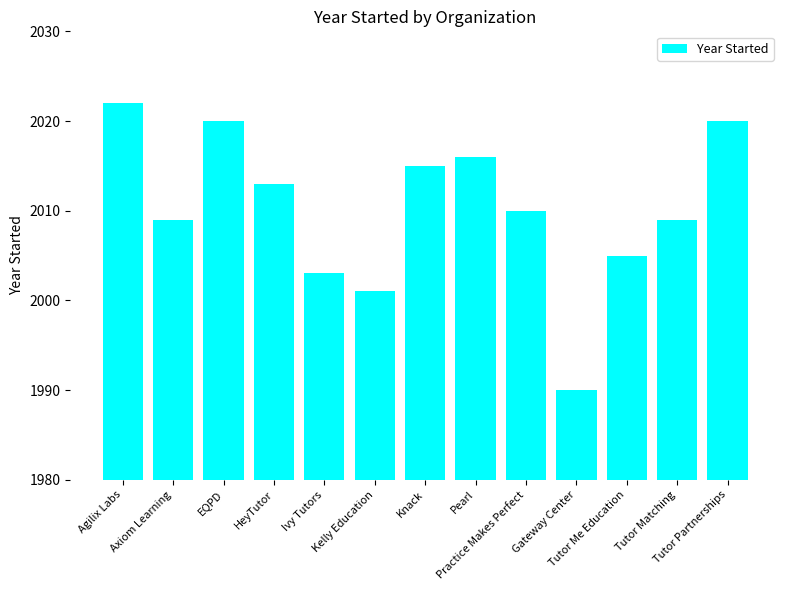

How many data points are less than 2010?

6